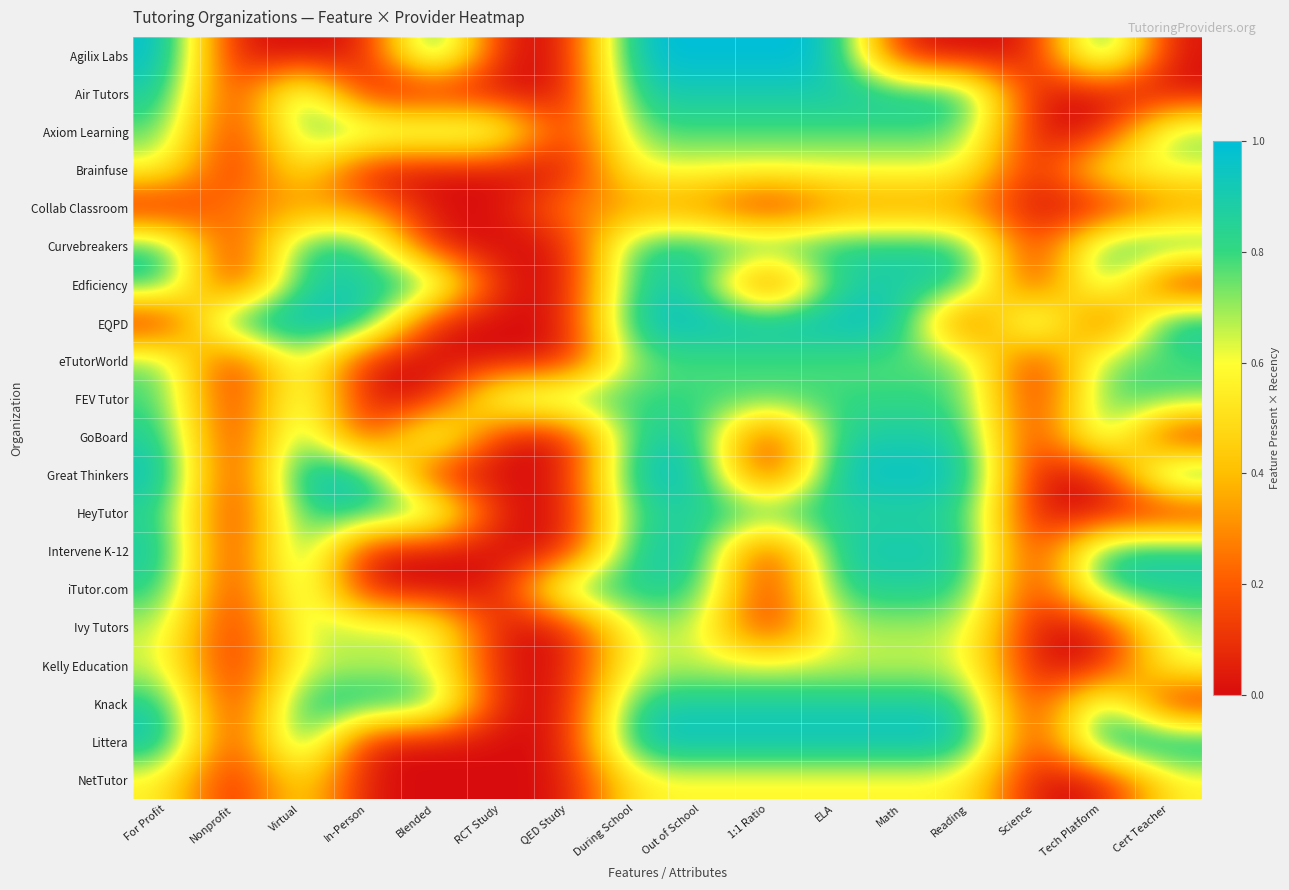

Reading right to left, list all the values displayed in this chart.

Agilix Labs: Cert Teacher=0.0	Tech Platform=1.0	Science=0.0	Reading=0.0	Math=0.0	ELA=1.0	1:1 Ratio=1.0	Out of School=1.0	During School=1.0	QED Study=0.0	RCT Study=0.0	Blended=1.0	In-Person=0.0	Virtual=0.0	Nonprofit=0.0	For Profit=1.0
Air Tutors: Cert Teacher=0.0	Tech Platform=0.0	Science=0.0	Reading=0.9	Math=0.9	ELA=0.9	1:1 Ratio=0.9	Out of School=0.9	During School=0.9	QED Study=0.0	RCT Study=0.0	Blended=0.0	In-Person=0.0	Virtual=0.9	Nonprofit=0.0	For Profit=0.9
Axiom Learning: Cert Teacher=0.8	Tech Platform=0.0	Science=0.0	Reading=0.8	Math=0.8	ELA=0.8	1:1 Ratio=0.8	Out of School=0.8	During School=0.8	QED Study=0.0	RCT Study=0.8	Blended=0.8	In-Person=0.8	Virtual=0.8	Nonprofit=0.0	For Profit=0.8
Brainfuse: Cert Teacher=0.6	Tech Platform=0.6	Science=0.0	Reading=0.6	Math=0.6	ELA=0.6	1:1 Ratio=0.6	Out of School=0.6	During School=0.6	QED Study=0.0	RCT Study=0.0	Blended=0.0	In-Person=0.0	Virtual=0.6	Nonprofit=0.0	For Profit=0.6
Collab Classroom: Cert Teacher=0.3	Tech Platform=0.0	Science=0.0	Reading=0.3	Math=0.3	ELA=0.3	1:1 Ratio=0.0	Out of School=0.3	During School=0.3	QED Study=0.3	RCT Study=0.0	Blended=0.0	In-Person=0.3	Virtual=0.3	Nonprofit=0.3	For Profit=0.0
Curvebreakers: Cert Teacher=0.9	Tech Platform=0.9	Science=0.0	Reading=0.9	Math=0.9	ELA=0.9	1:1 Ratio=0.9	Out of School=0.9	During School=0.9	QED Study=0.0	RCT Study=0.0	Blended=0.0	In-Person=0.9	Virtual=0.9	Nonprofit=0.0	For Profit=0.9
Edficiency: Cert Teacher=0.0	Tech Platform=0.9	Science=0.0	Reading=0.9	Math=0.9	ELA=0.9	1:1 Ratio=0.0	Out of School=0.9	During School=0.9	QED Study=0.0	RCT Study=0.0	Blended=0.9	In-Person=0.9	Virtual=0.9	Nonprofit=0.0	For Profit=0.9
EQPD: Cert Teacher=1.0	Tech Platform=0.0	Science=1.0	Reading=0.0	Math=1.0	ELA=1.0	1:1 Ratio=1.0	Out of School=1.0	During School=1.0	QED Study=0.0	RCT Study=0.0	Blended=0.0	In-Person=1.0	Virtual=1.0	Nonprofit=1.0	For Profit=0.0
eTutorWorld: Cert Teacher=0.8	Tech Platform=0.8	Science=0.0	Reading=0.8	Math=0.8	ELA=0.8	1:1 Ratio=0.8	Out of School=0.8	During School=0.8	QED Study=0.0	RCT Study=0.0	Blended=0.0	In-Person=0.0	Virtual=0.8	Nonprofit=0.0	For Profit=0.8
FEV Tutor: Cert Teacher=0.8	Tech Platform=0.8	Science=0.0	Reading=0.8	Math=0.8	ELA=0.8	1:1 Ratio=0.8	Out of School=0.8	During School=0.8	QED Study=0.8	RCT Study=0.8	Blended=0.0	In-Person=0.0	Virtual=0.8	Nonprofit=0.0	For Profit=0.8
GoBoard: Cert Teacher=0.0	Tech Platform=0.9	Science=0.0	Reading=0.9	Math=0.9	ELA=0.9	1:1 Ratio=0.0	Out of School=0.9	During School=0.9	QED Study=0.0	RCT Study=0.0	Blended=0.9	In-Person=0.0	Virtual=0.9	Nonprofit=0.0	For Profit=0.9
Great Thinkers: Cert Teacher=1.0	Tech Platform=0.0	Science=0.0	Reading=1.0	Math=1.0	ELA=1.0	1:1 Ratio=0.0	Out of School=1.0	During School=1.0	QED Study=0.0	RCT Study=0.0	Blended=0.0	In-Person=1.0	Virtual=1.0	Nonprofit=0.0	For Profit=1.0
HeyTutor: Cert Teacher=0.0	Tech Platform=0.0	Science=0.0	Reading=0.8	Math=0.8	ELA=0.8	1:1 Ratio=0.8	Out of School=0.8	During School=0.8	QED Study=0.0	RCT Study=0.0	Blended=0.8	In-Person=0.8	Virtual=0.8	Nonprofit=0.0	For Profit=0.8
Intervene K-12: Cert Teacher=0.9	Tech Platform=0.9	Science=0.0	Reading=0.9	Math=0.9	ELA=0.9	1:1 Ratio=0.0	Out of School=0.9	During School=0.9	QED Study=0.0	RCT Study=0.0	Blended=0.0	In-Person=0.0	Virtual=0.9	Nonprofit=0.0	For Profit=0.9
iTutor.com: Cert Teacher=0.8	Tech Platform=0.8	Science=0.0	Reading=0.8	Math=0.8	ELA=0.8	1:1 Ratio=0.0	Out of School=0.8	During School=0.8	QED Study=0.8	RCT Study=0.0	Blended=0.0	In-Person=0.0	Virtual=0.8	Nonprofit=0.0	For Profit=0.8
Ivy Tutors: Cert Teacher=0.7	Tech Platform=0.0	Science=0.0	Reading=0.7	Math=0.7	ELA=0.7	1:1 Ratio=0.0	Out of School=0.7	During School=0.7	QED Study=0.0	RCT Study=0.0	Blended=0.7	In-Person=0.7	Virtual=0.7	Nonprofit=0.0	For Profit=0.7
Kelly Education: Cert Teacher=0.6	Tech Platform=0.0	Science=0.0	Reading=0.6	Math=0.6	ELA=0.6	1:1 Ratio=0.6	Out of School=0.6	During School=0.6	QED Study=0.0	RCT Study=0.0	Blended=0.6	In-Person=0.6	Virtual=0.6	Nonprofit=0.0	For Profit=0.6
Knack: Cert Teacher=0.0	Tech Platform=0.9	Science=0.0	Reading=0.9	Math=0.9	ELA=0.9	1:1 Ratio=0.9	Out of School=0.9	During School=0.9	QED Study=0.0	RCT Study=0.0	Blended=0.9	In-Person=0.9	Virtual=0.9	Nonprofit=0.0	For Profit=0.9
Littera: Cert Teacher=1.0	Tech Platform=1.0	Science=0.0	Reading=1.0	Math=1.0	ELA=1.0	1:1 Ratio=1.0	Out of School=1.0	During School=1.0	QED Study=0.0	RCT Study=0.0	Blended=0.0	In-Person=0.0	Virtual=1.0	Nonprofit=0.0	For Profit=1.0
NetTutor: Cert Teacher=0.6	Tech Platform=0.0	Science=0.0	Reading=0.6	Math=0.6	ELA=0.6	1:1 Ratio=0.6	Out of School=0.6	During School=0.6	QED Study=0.0	RCT Study=0.0	Blended=0.0	In-Person=0.0	Virtual=0.6	Nonprofit=0.0	For Profit=0.6